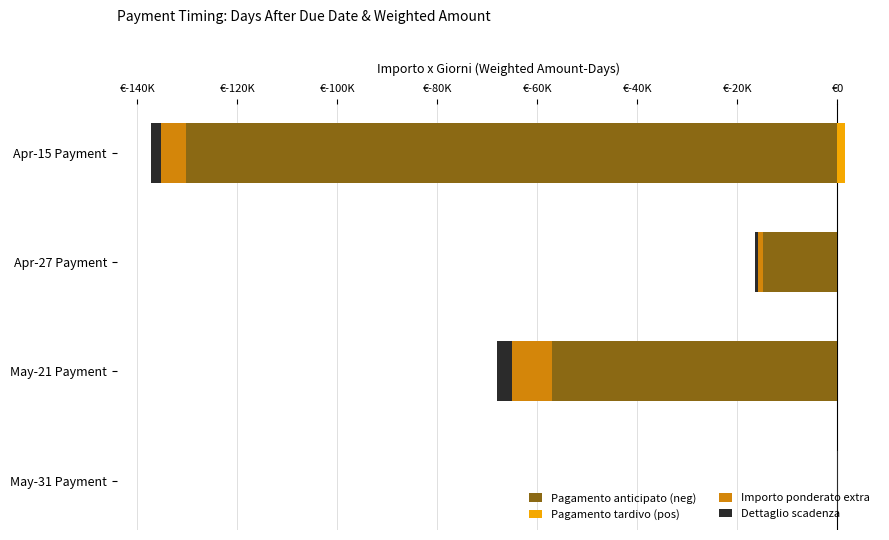

Between May-21 Payment and Apr-27 Payment, which is larger?

Apr-27 Payment